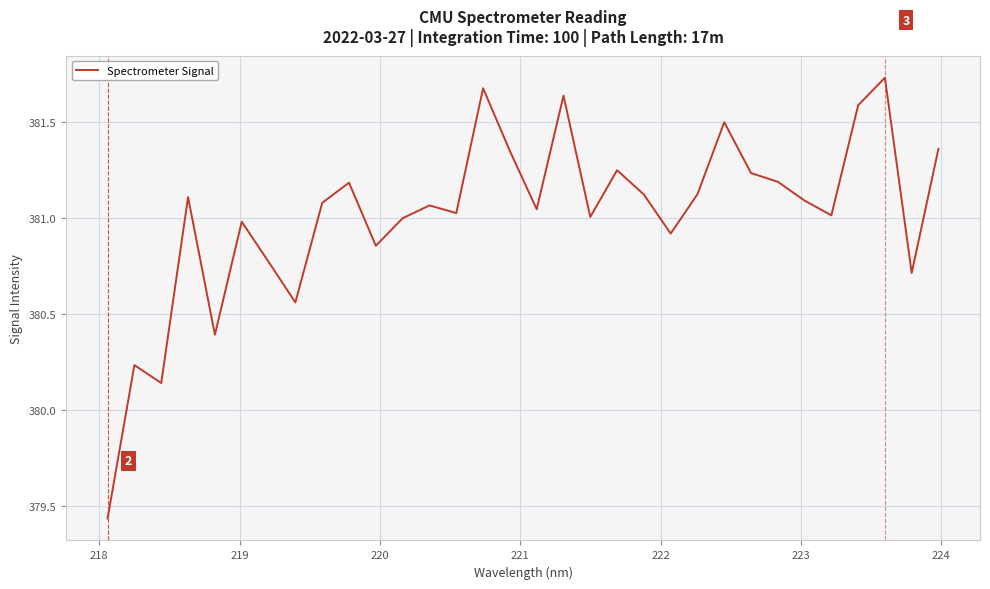

What is the value of the 27th point from the left?

381.1